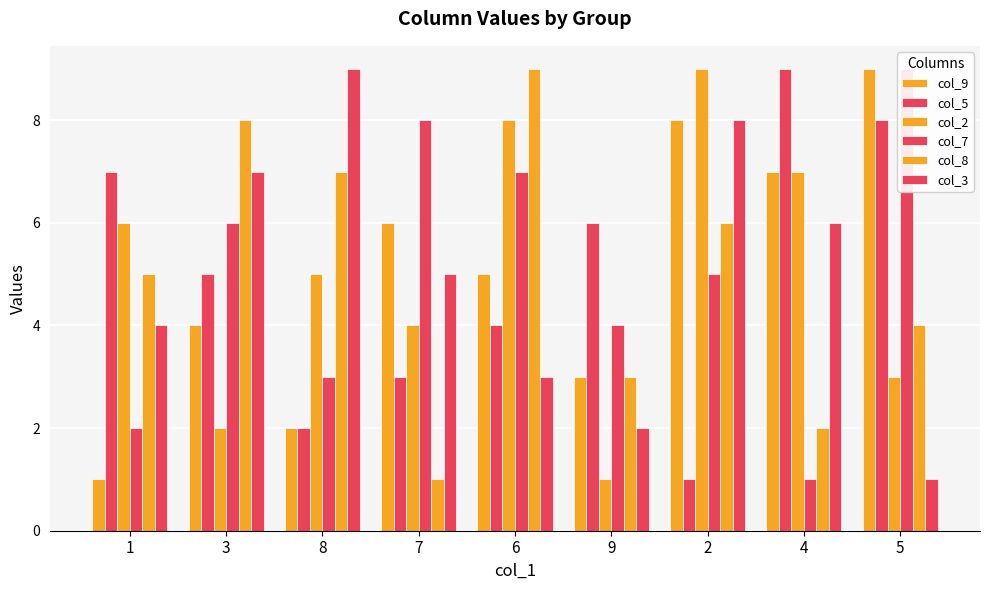

At which label does col_7 reach its peak?

5